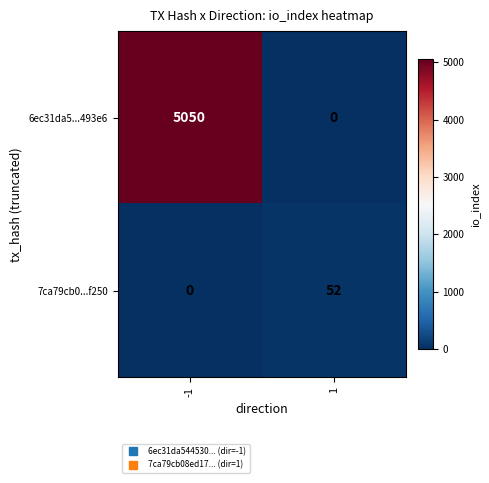

Reading left to right, extract all data points from this chart.

6ec31da5...493e6: -1=5050	1=0
7ca79cb0...f250: -1=0	1=52